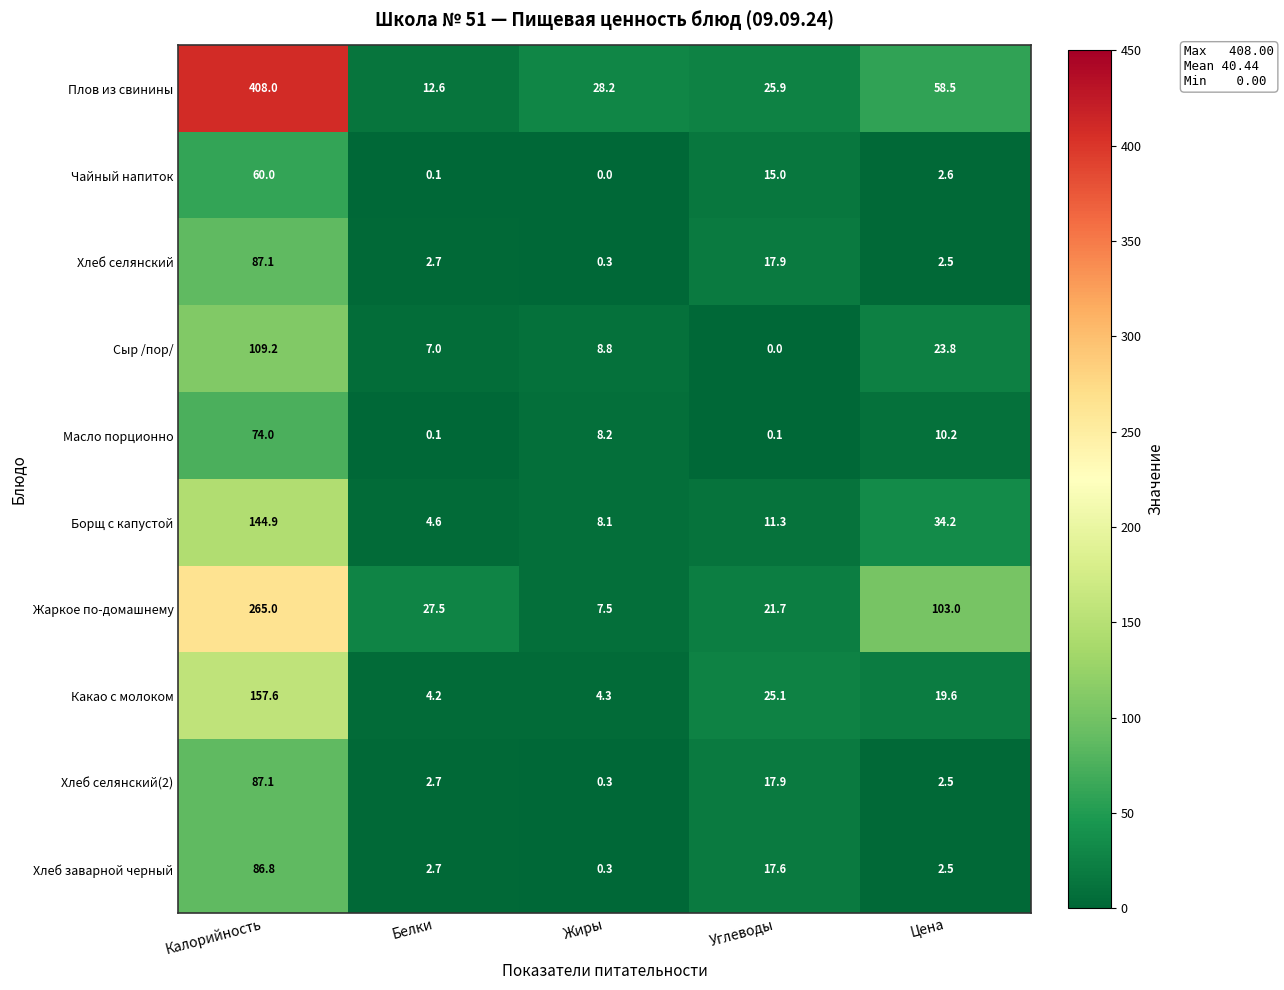

Between Жиры and Углеводы, which series saw the biggest shift?

Какао с молоком